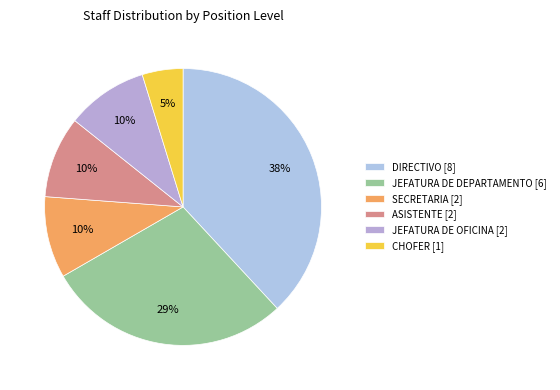

How many segments does this pie chart have?

6